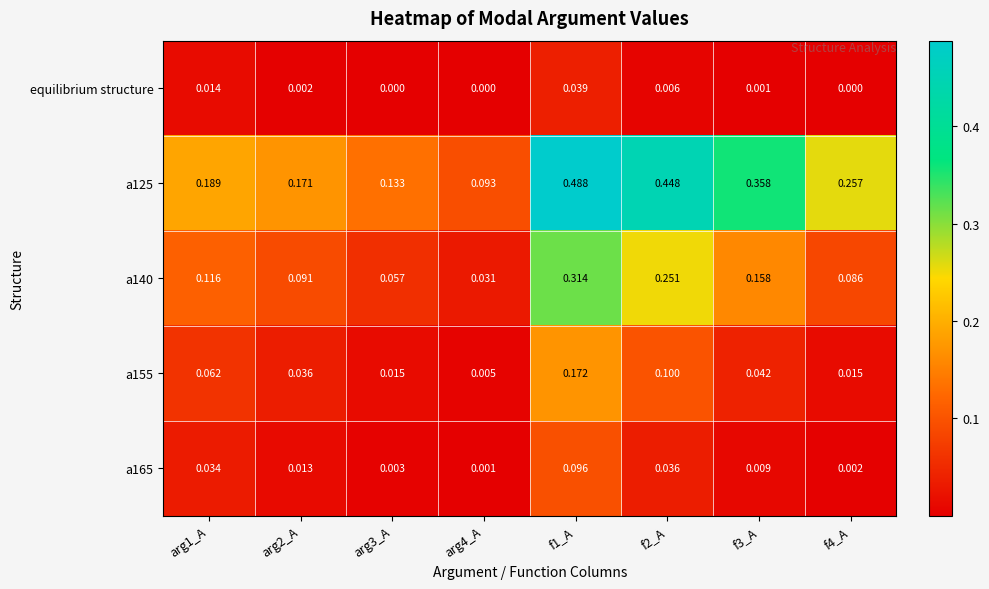

Is the value of a125 at arg4_A greater than the value of a155 at arg2_A?

Yes